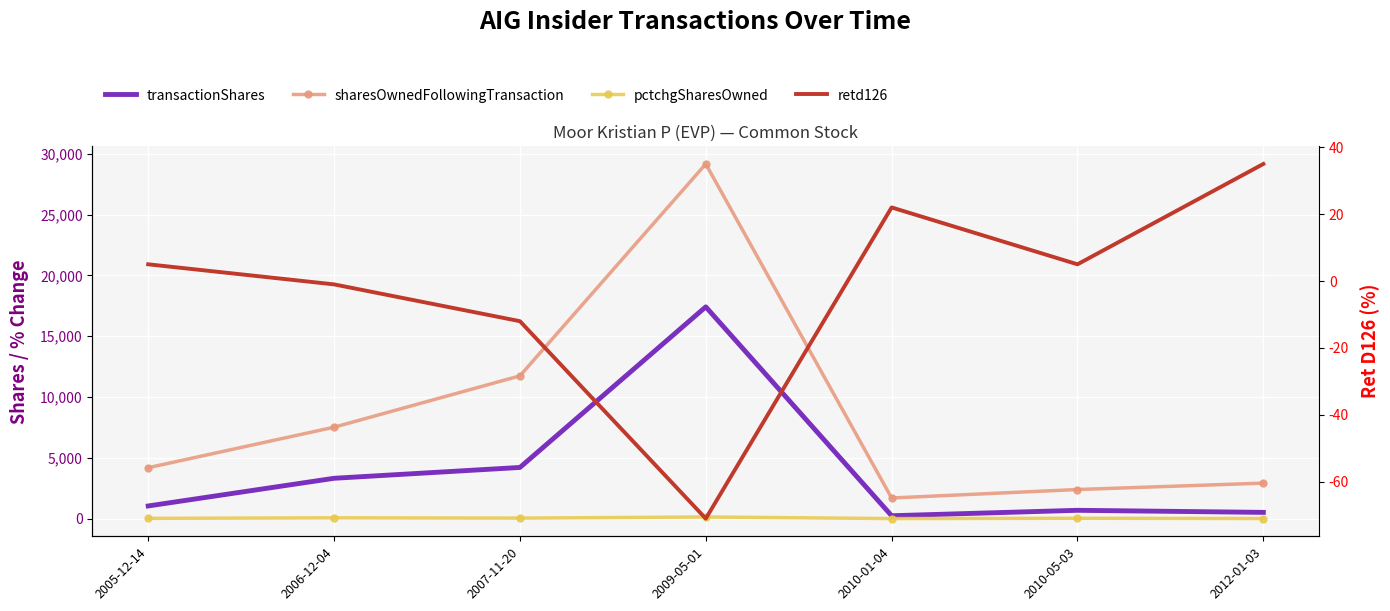

The value of transactionShares at 2012-01-03 is 757. True or false?

False